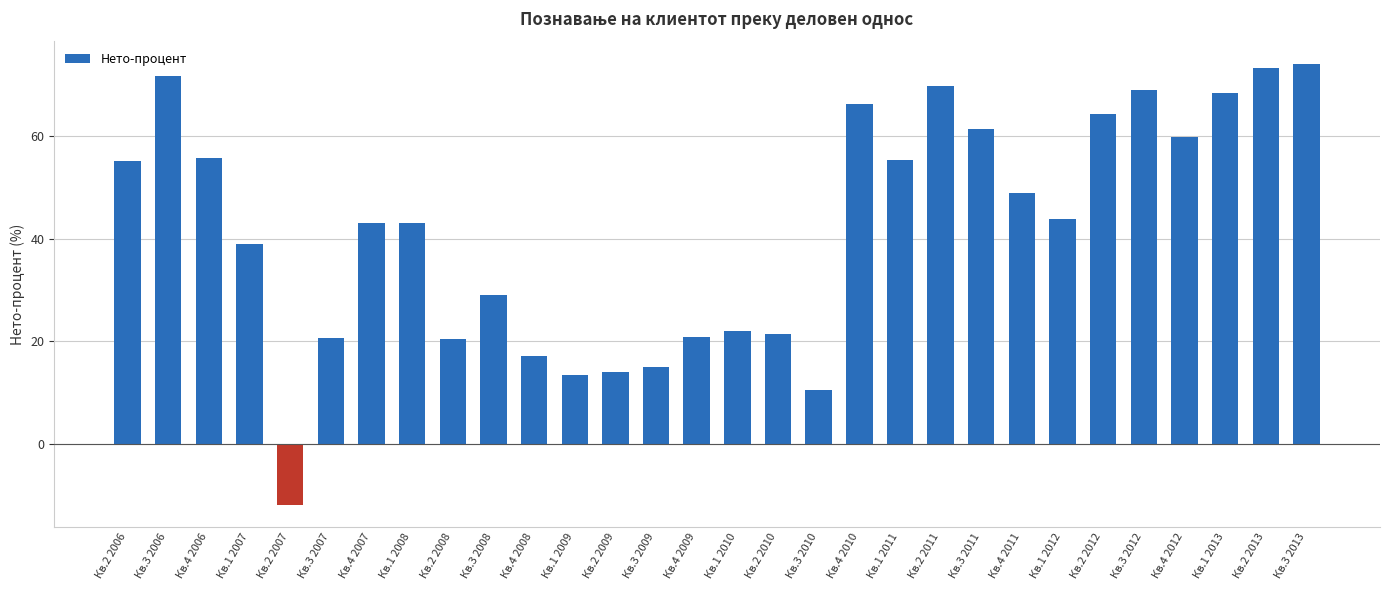

What value does the data have at Кв.2 2013?

73.2